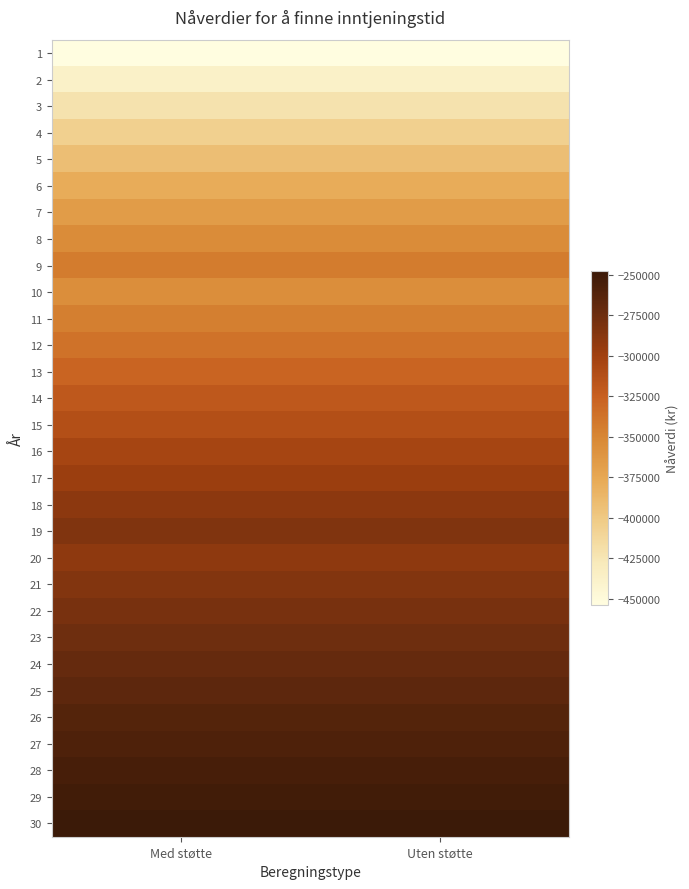

Reading left to right, list all the values displayed in this chart.

1: Med støtte=-453881.1	Uten støtte=-453881.1
2: Med støtte=-437072.7	Uten støtte=-437072.7
3: Med støtte=-421215.6	Uten støtte=-421215.6
4: Med støtte=-406256.1	Uten støtte=-406256.1
5: Med støtte=-392143.4	Uten støtte=-392143.4
6: Med støtte=-378829.5	Uten støtte=-378829.5
7: Med støtte=-366269.3	Uten støtte=-366269.3
8: Med støtte=-354420.0	Uten støtte=-354420.0
9: Med støtte=-343241.3	Uten støtte=-343241.3
10: Med støtte=-355924.7	Uten støtte=-355924.7
11: Med støtte=-345975.8	Uten støtte=-345975.8
12: Med støtte=-336590.1	Uten støtte=-336590.1
13: Med støtte=-327735.6	Uten støtte=-327735.6
14: Med støtte=-319382.3	Uten støtte=-319382.3
15: Med støtte=-311501.8	Uten støtte=-311501.8
16: Med støtte=-304067.4	Uten støtte=-304067.4
17: Med støtte=-297053.8	Uten støtte=-297053.8
18: Med støtte=-290437.2	Uten støtte=-290437.2
19: Med støtte=-284195.2	Uten støtte=-284195.2
20: Med støtte=-291277.5	Uten støtte=-291277.5
21: Med støtte=-285722.1	Uten støtte=-285722.1
22: Med støtte=-280481.1	Uten støtte=-280481.1
23: Med støtte=-275536.8	Uten støtte=-275536.8
24: Med støtte=-270872.4	Uten støtte=-270872.4
25: Med støtte=-266472.0	Uten støtte=-266472.0
26: Med støtte=-262320.6	Uten støtte=-262320.6
27: Med støtte=-258404.3	Uten støtte=-258404.3
28: Med støtte=-254709.6	Uten støtte=-254709.6
29: Med støtte=-251224.1	Uten støtte=-251224.1
30: Med støtte=-247935.8	Uten støtte=-247935.8